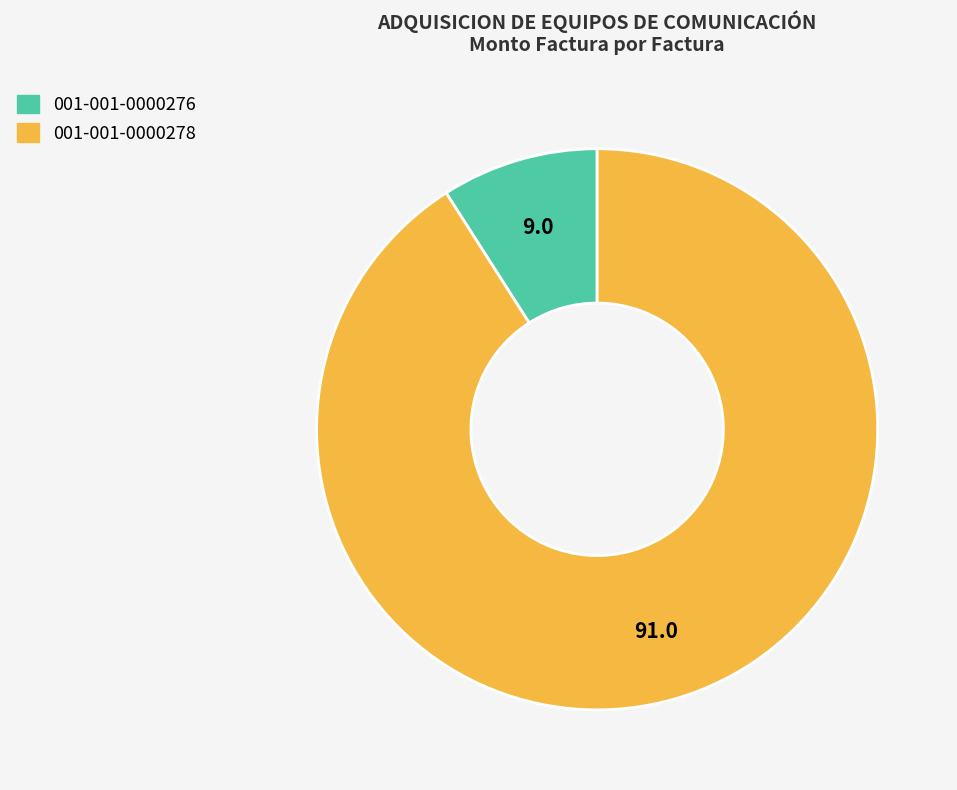

Which slice is the smallest?

001-001-0000276